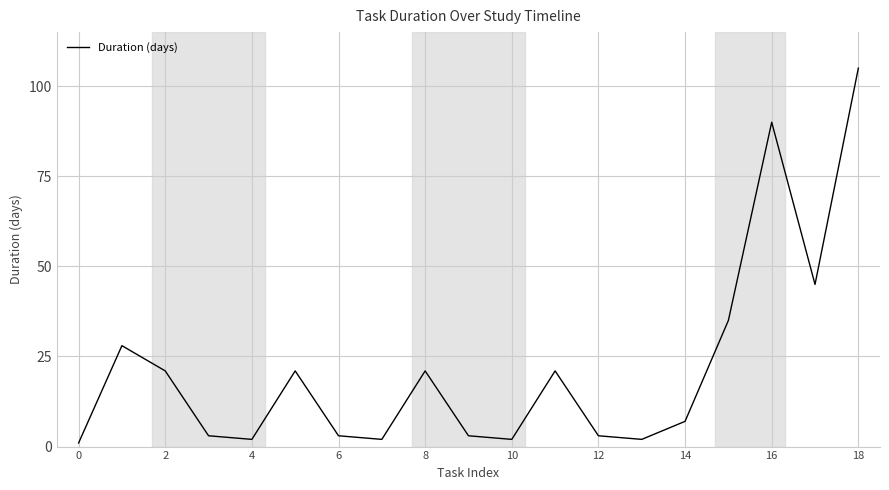

What is the difference between the maximum and minimum values?

104